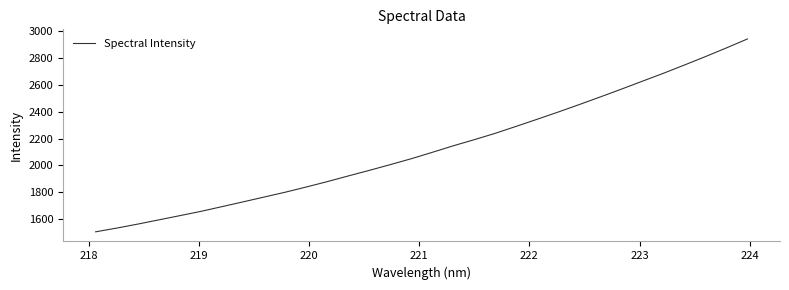

Reading left to right, extract all data points from this chart.

1506.0	1533.7	1563.4	1594.9	1626.4	1658.2	1693.3	1728.7	1764.7	1800.5	1839.3	1879.4	1921.7	1963.3	2006.2	2050.2	2097.8	2146.5	2192.0	2239.6	2291.6	2344.6	2398.2	2453.8	2510.5	2568.3	2627.4	2686.4	2747.8	2810.5	2875.3	2941.9